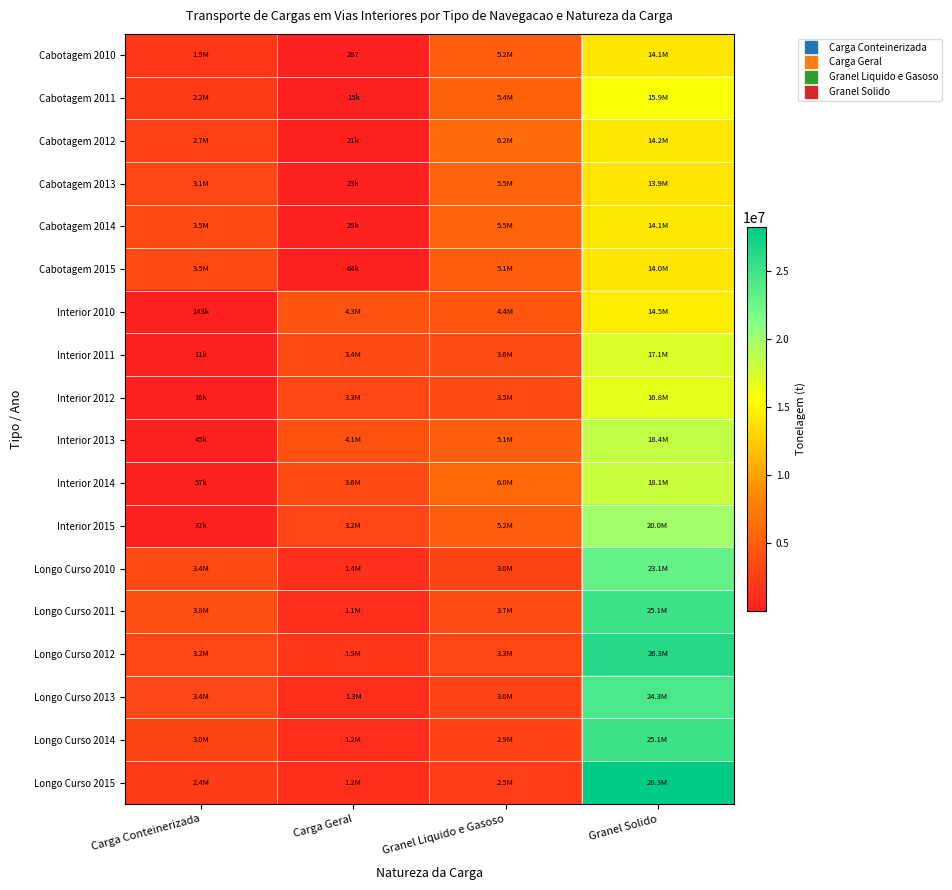

Is the value of Longo Curso 2010 at Granel Solido greater than the value of Cabotagem 2012 at Carga Conteinerizada?

Yes